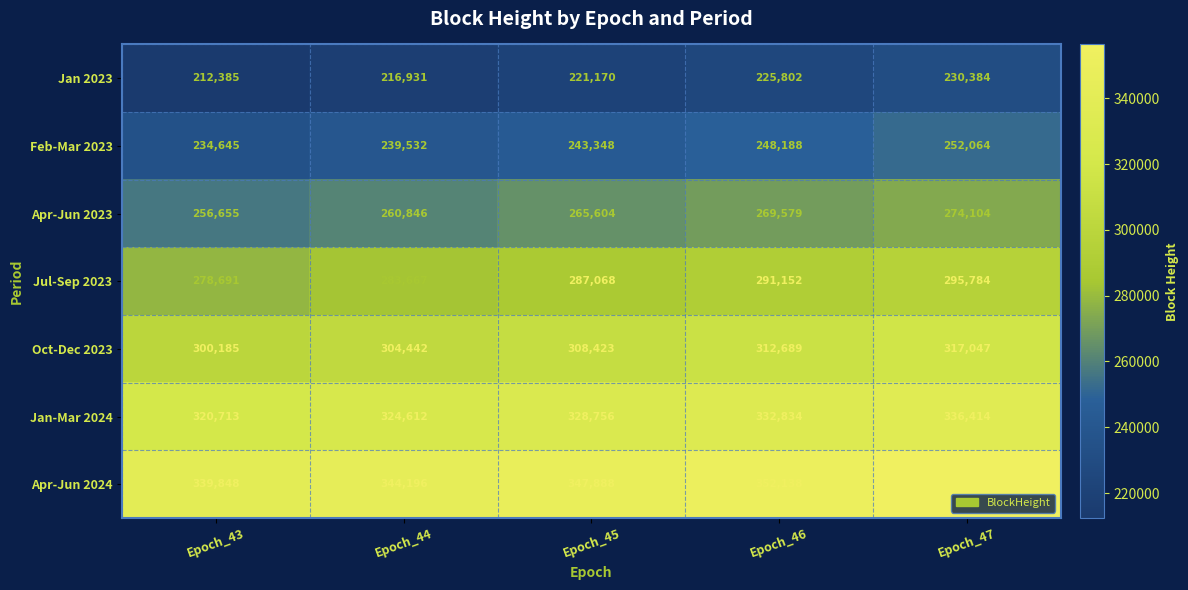

What is the difference between the Oct-Dec 2023 values at Epoch_47 and Epoch_44?

12605